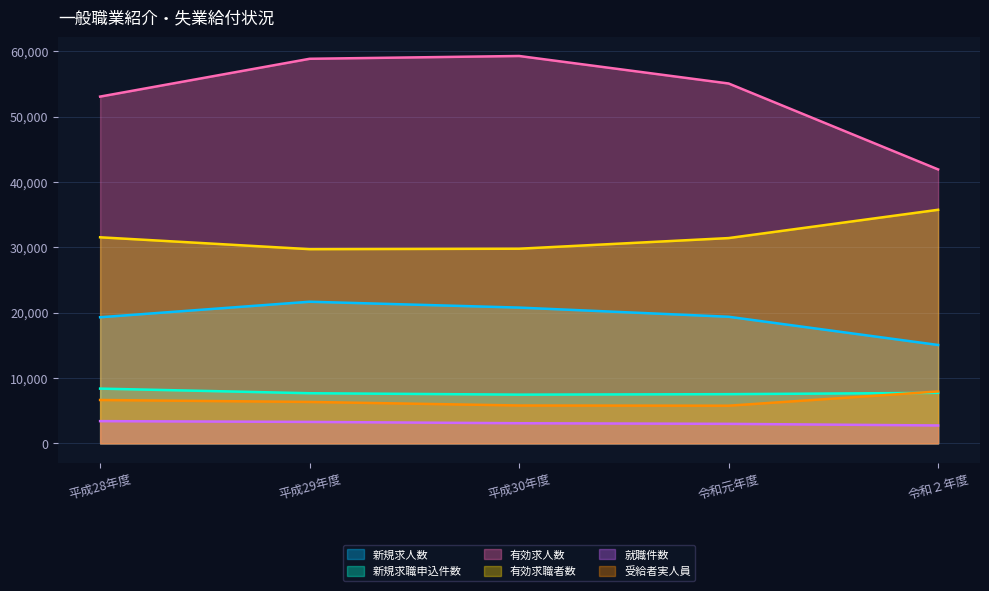

What is the label of the 4th point from the left?

令和元年度